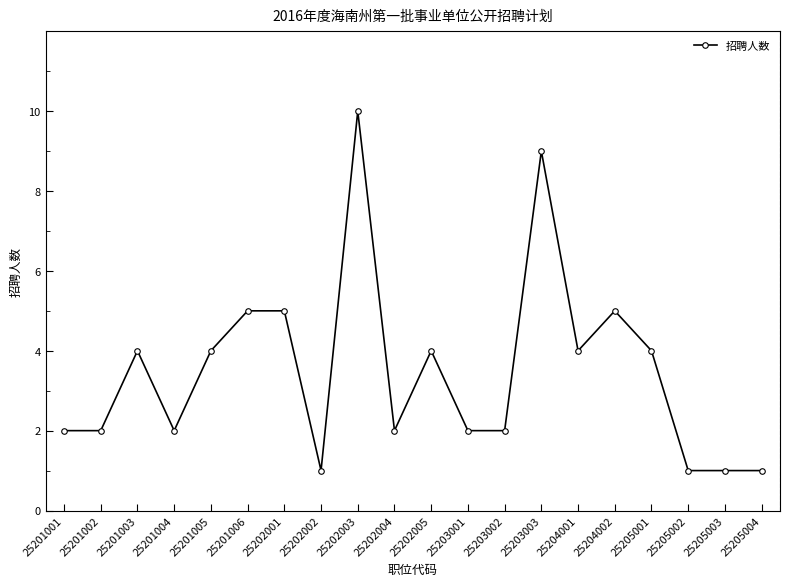

Which has a higher value, 25202004 or 25205004?

25202004